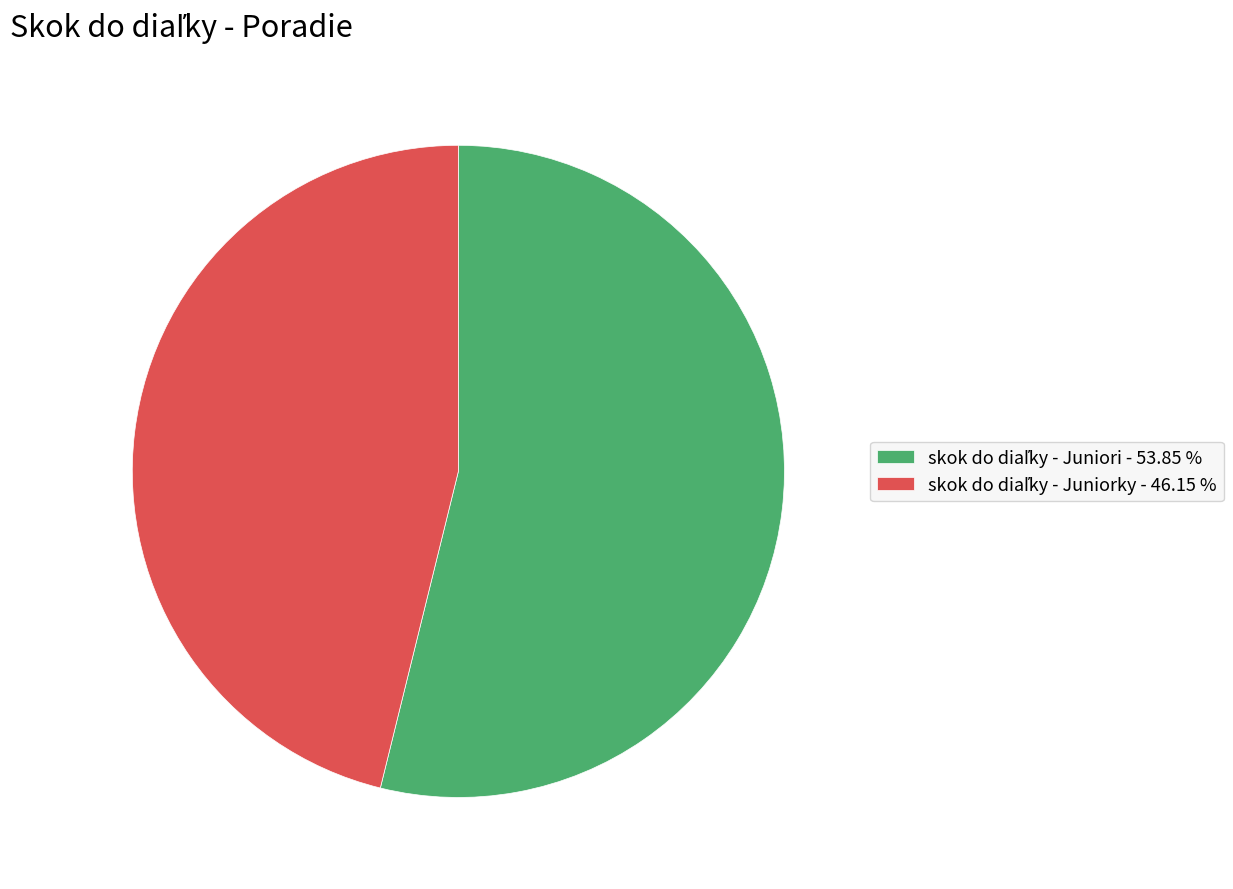

Is there any slice that represents more than half of the pie?

Yes